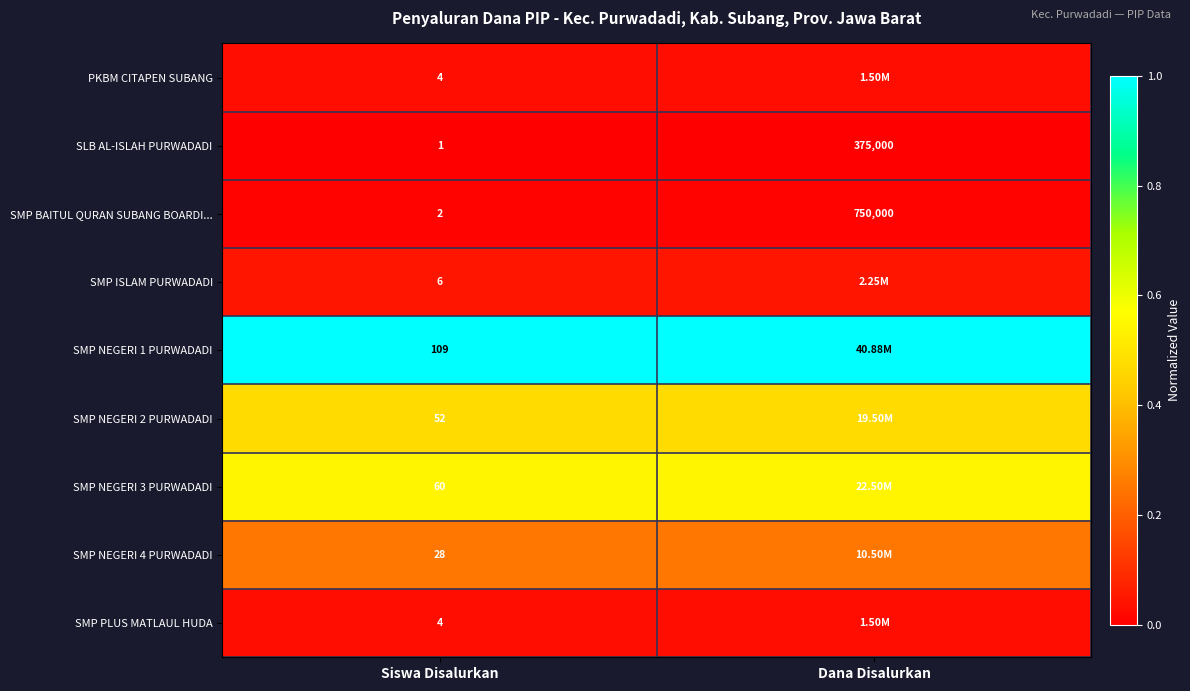

What is the difference between the highest and lowest values at Siswa Disalurkan?

108.0